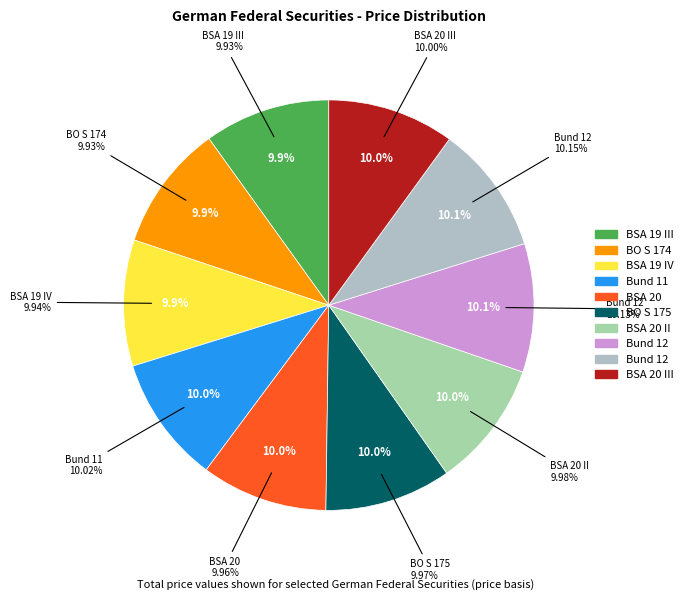

Do BO S 174 and BSA 19 III together represent more than half of the pie?

No